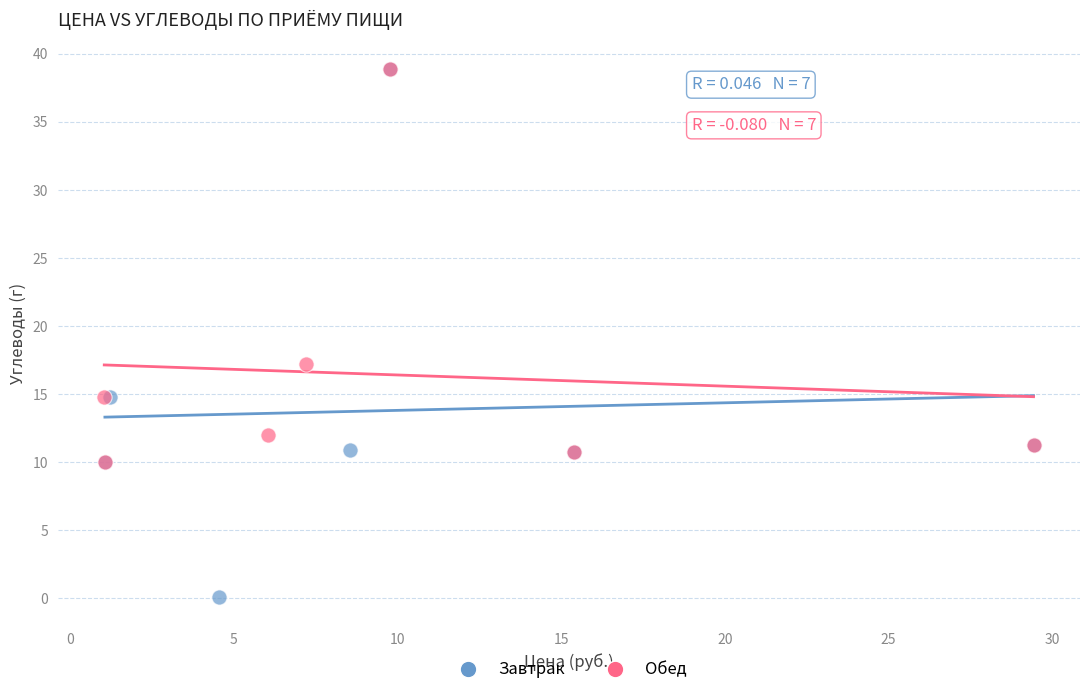

Which series reaches the minimum Y coordinate?

Завтрак